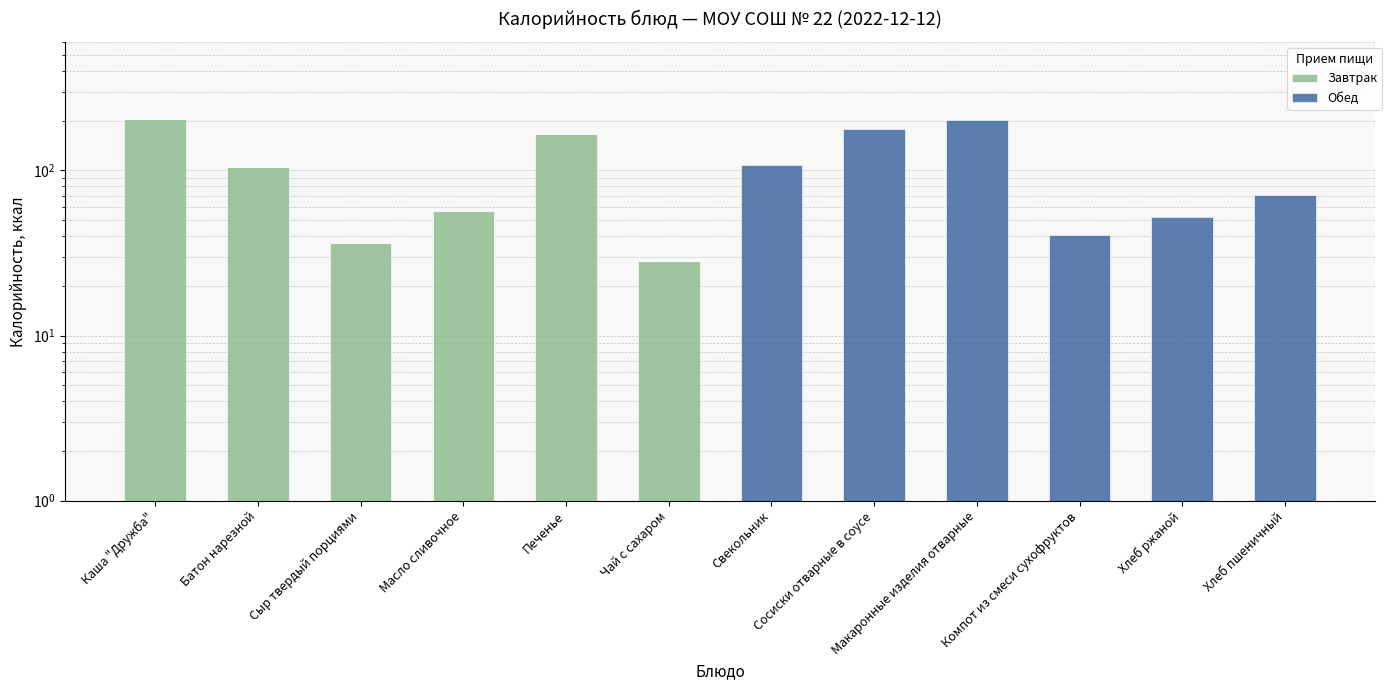

At which label is Обед closest to 100?

Свекольник